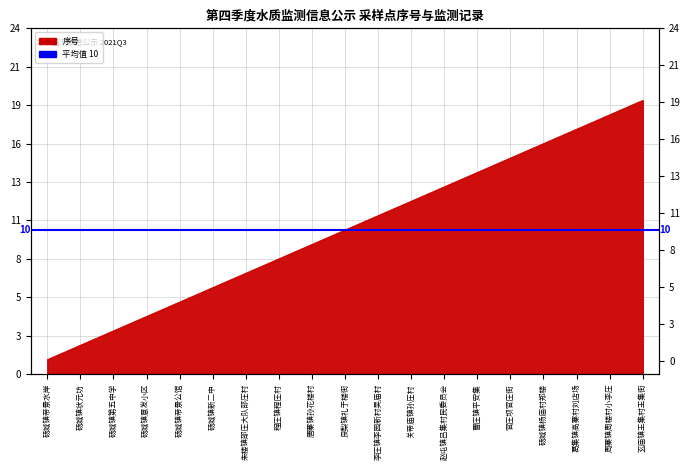

What is the minimum value shown in the chart?

1